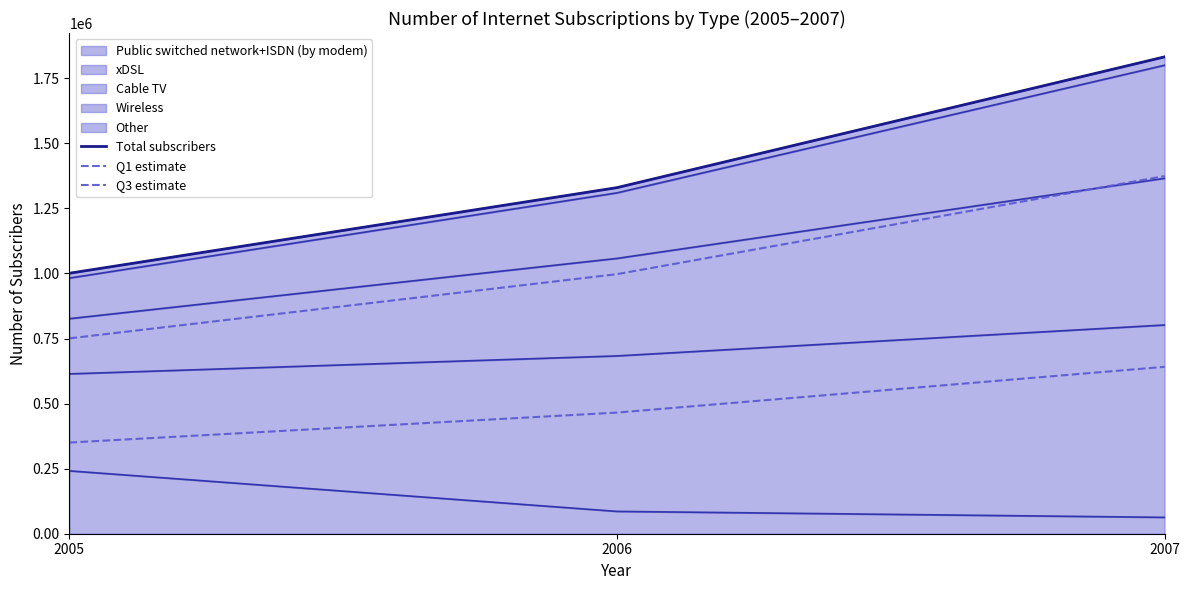

What is the difference between the Q1 estimate values at 2007 and 2006?

175839.3